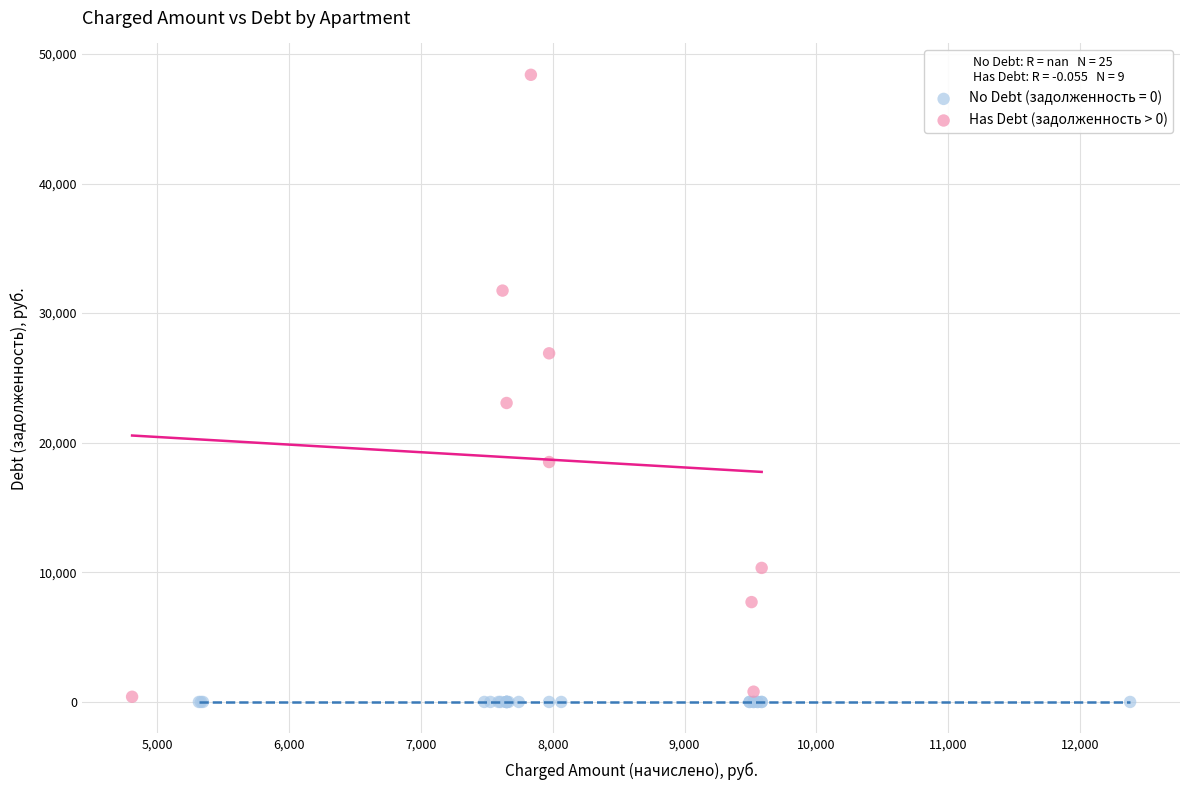

Which series contains the highest Y value?

Has Debt (задолженность > 0)